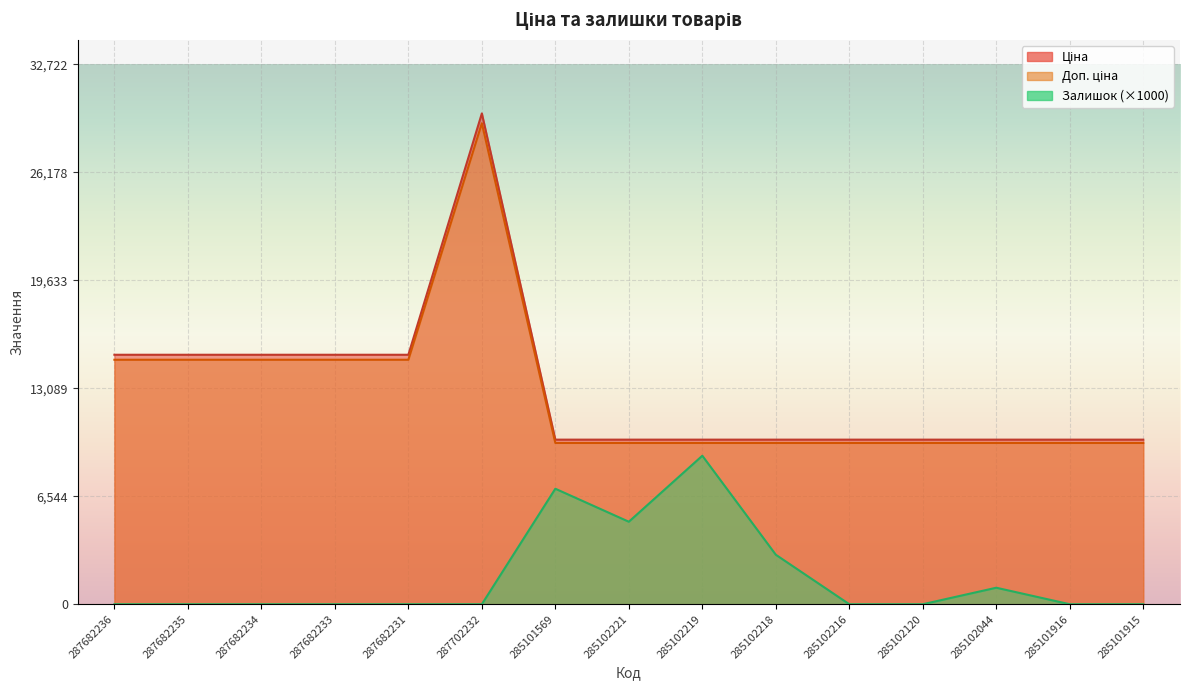

What is the sum of the Залишок values at 285102218 and 287682231?

3000.0